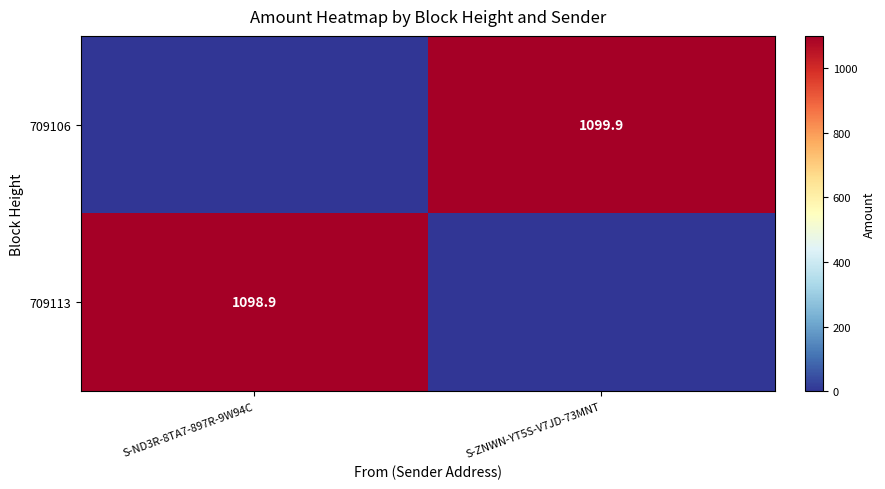

Is it true that 709106 equals 1099.9 at S-ZNWN-YT5S-V7JD-73MNT?

True